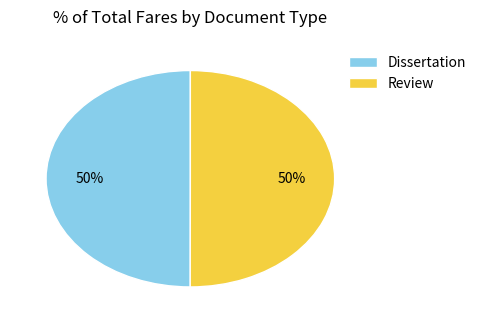

What percentage is the Review slice, to the nearest percent?

50%